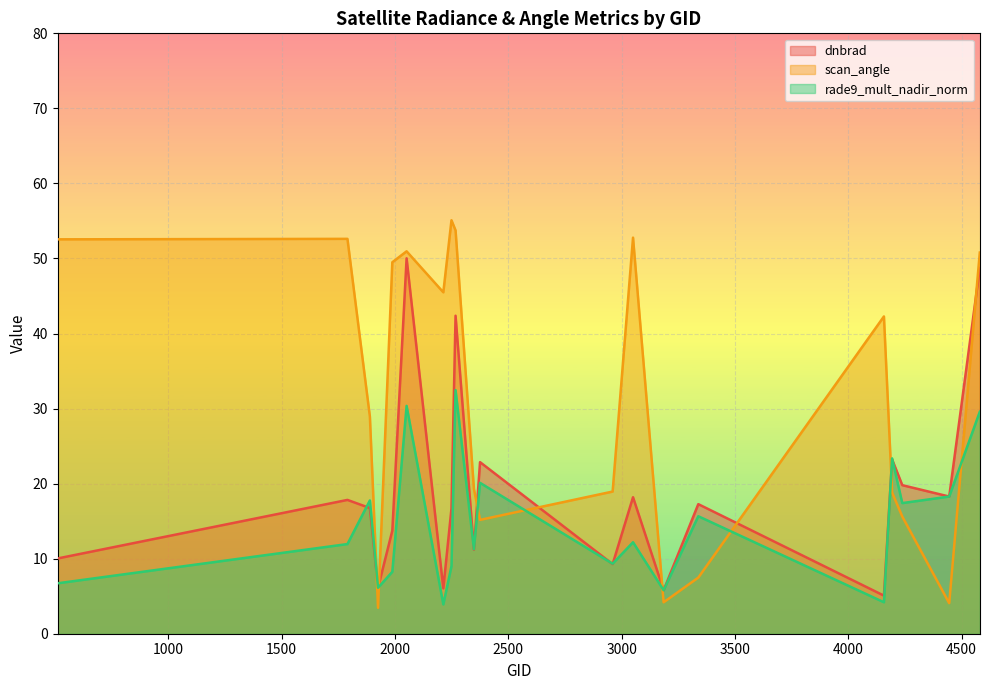

At which category is the sum across all series the highest?

2051